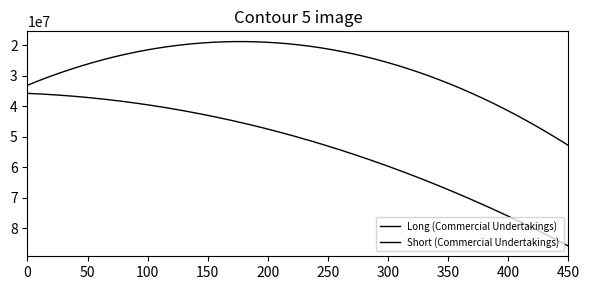

How many lines are shown in the chart?

2